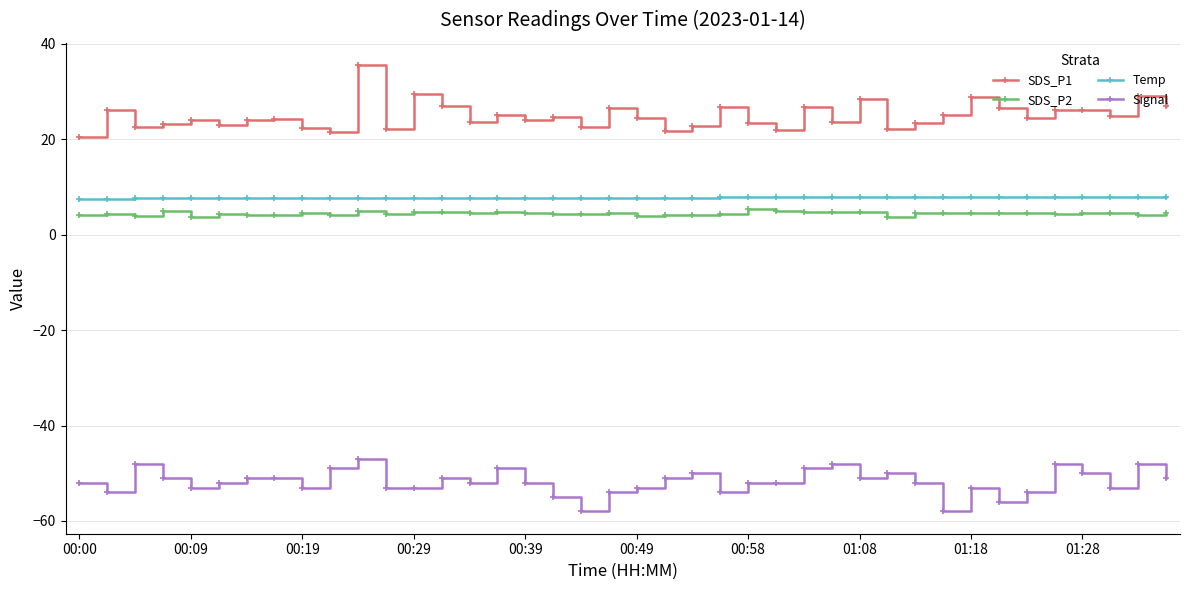

True or false: Signal and SDS_P1 intersect in this chart.

False